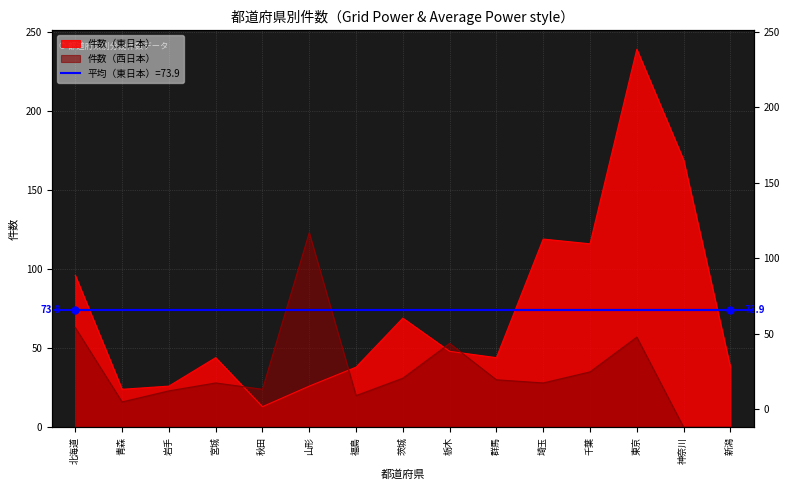

Does the chart display data point markers on the line(s)?

No